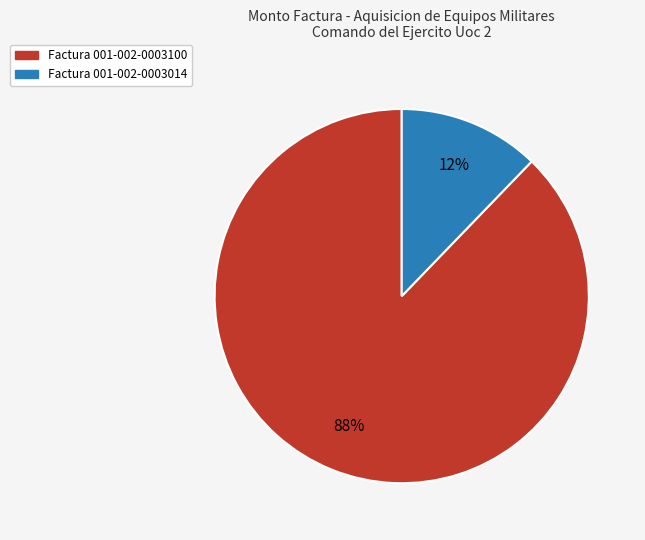

The Factura 001-002-0003014 slice represents 18% of the pie. True or false?

False